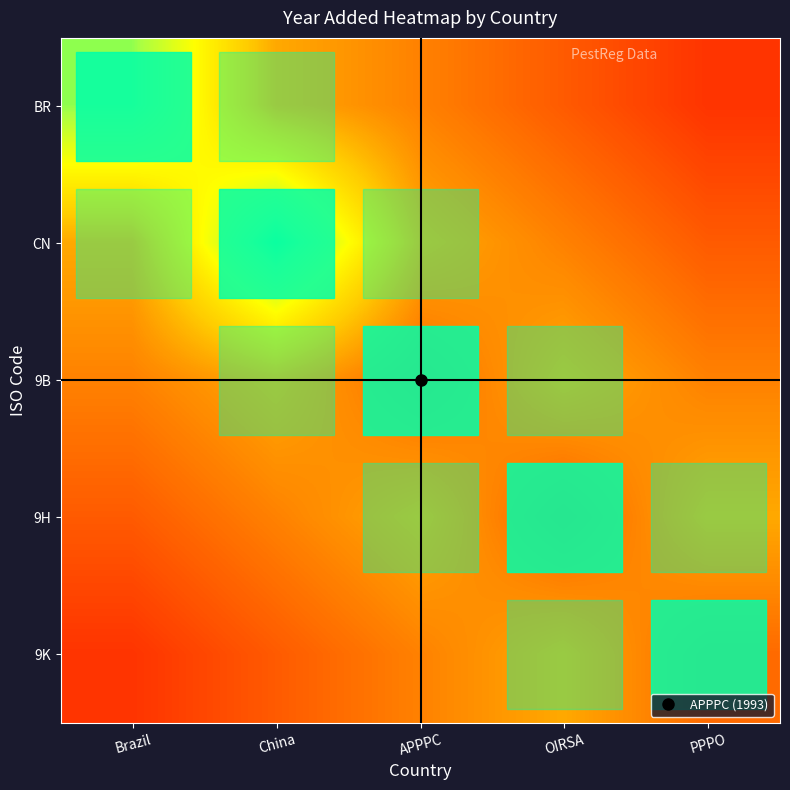

Reading left to right, extract all data points from this chart.

BR: Brazil=2018.0	China=1999.4	APPPC=1995.4	OIRSA=1991.4	PPPO=1987.4
CN: Brazil=1999.4	China=2021.0	APPPC=1999.4	OIRSA=1995.4	PPPO=1991.4
9B: Brazil=1995.4	China=1999.4	APPPC=1993.0	OIRSA=1999.4	PPPO=1995.4
9H: Brazil=1991.4	China=1995.4	APPPC=1999.4	OIRSA=1992.0	PPPO=1999.4
9K: Brazil=1987.4	China=1991.4	APPPC=1995.4	OIRSA=1999.4	PPPO=1993.0